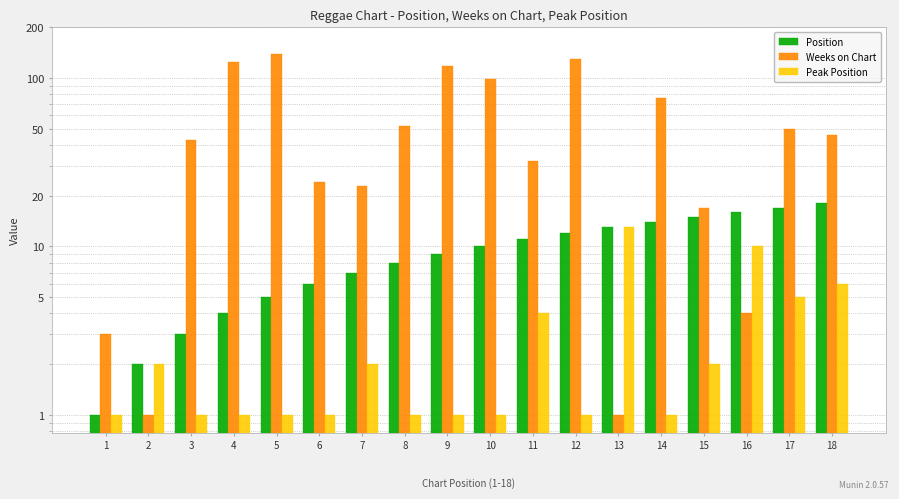

What are all the series names shown in the legend?

Position, Weeks on Chart, Peak Position